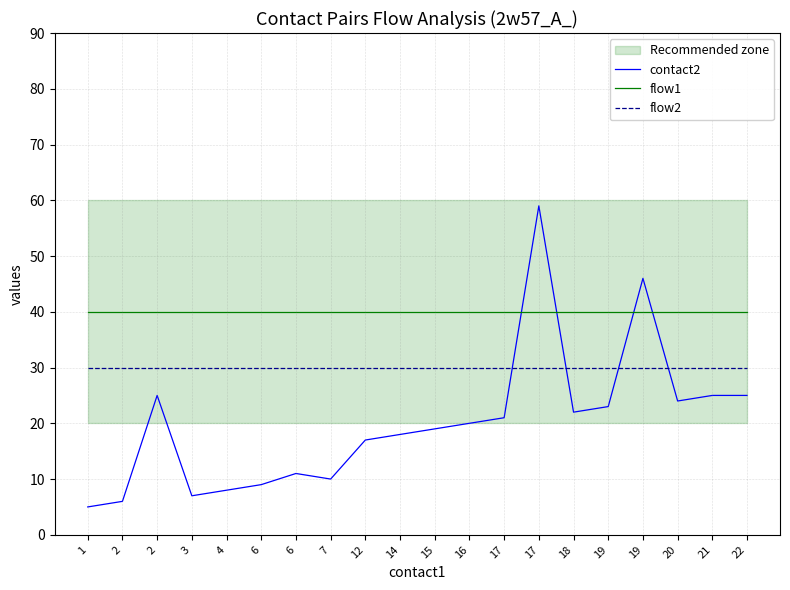

How many values in the contact2 series are below 20?

10